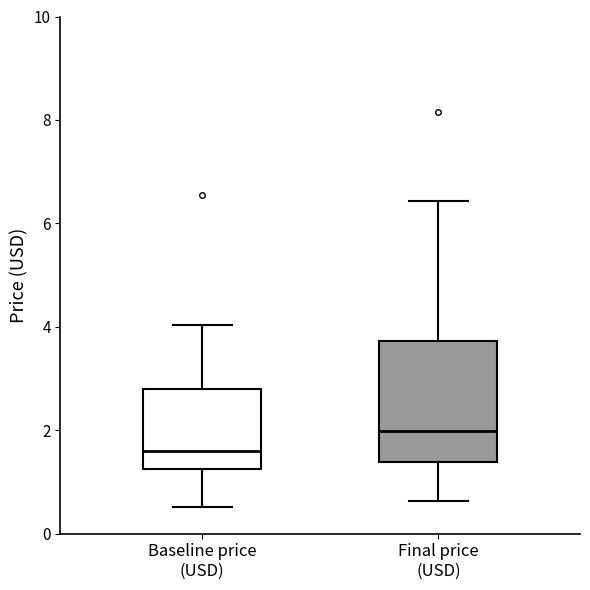

Which box is the tallest, from its lower edge to its upper edge?

Final price (USD)